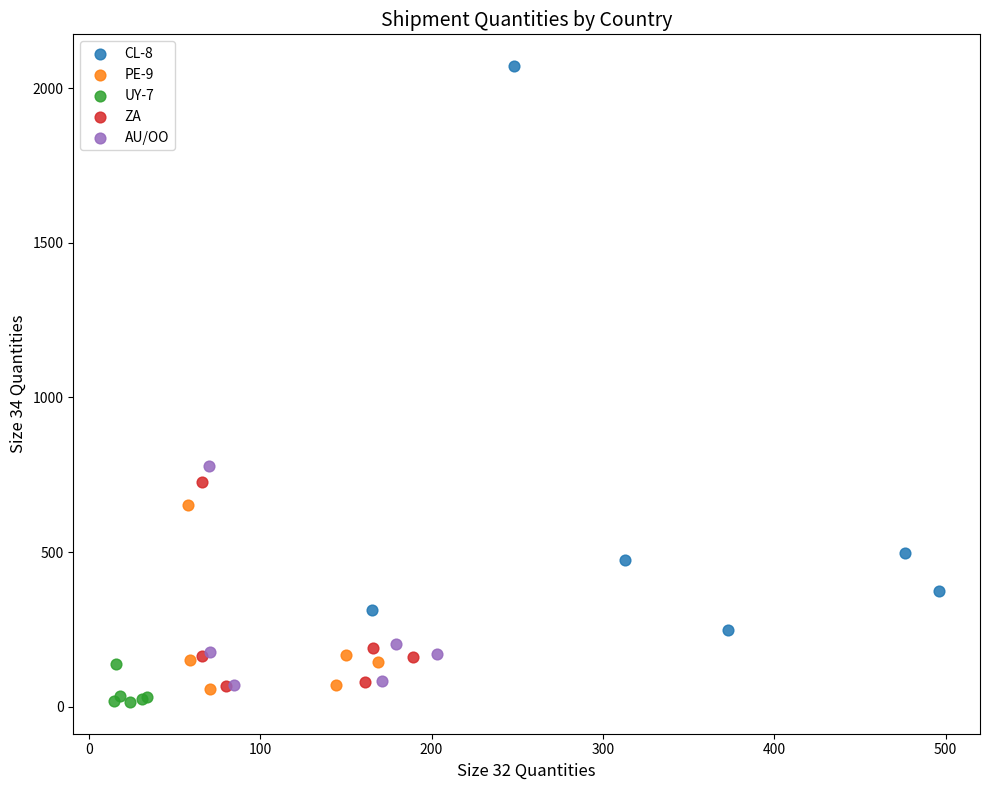

Which series has the widest spread of Y values?

CL-8